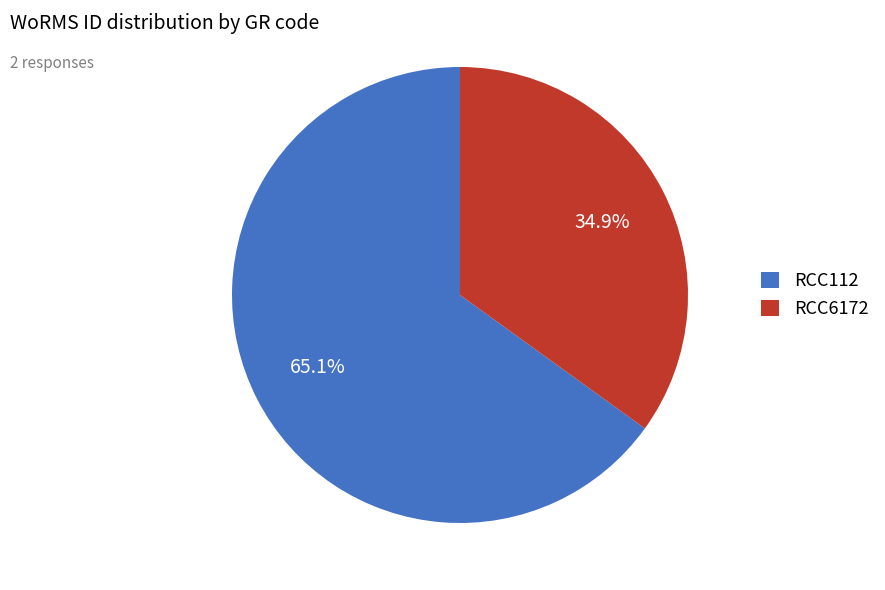

Rank the categories by value from highest to lowest.

RCC112, RCC6172